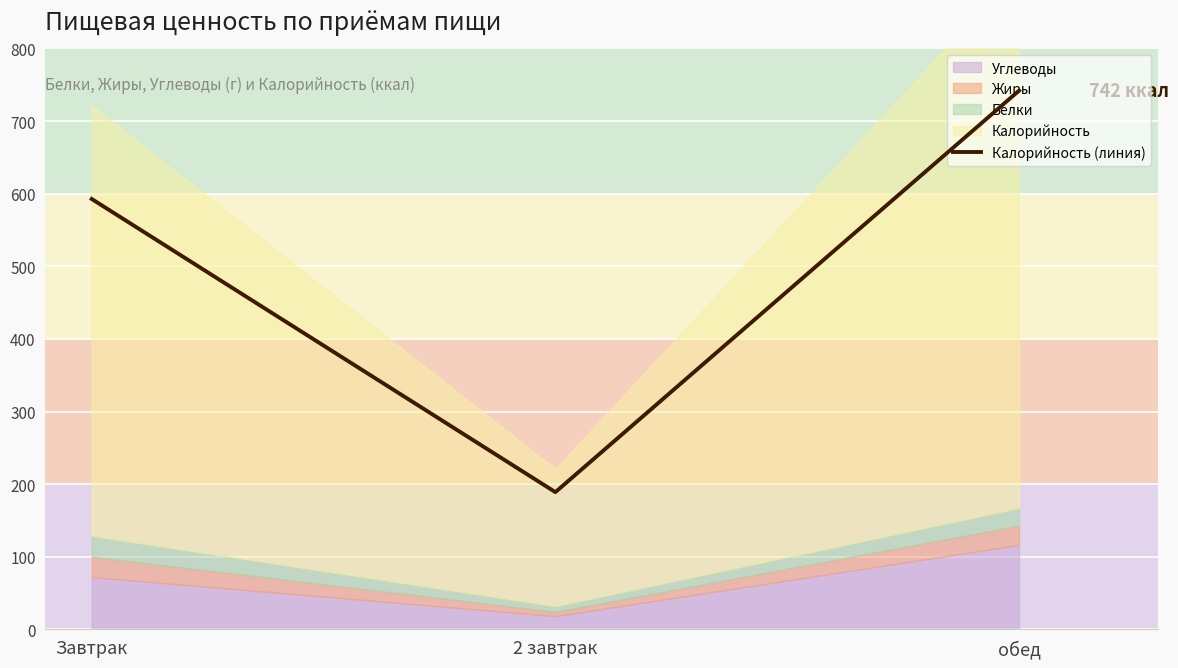

What is the difference between the maximum and minimum values?

552.9